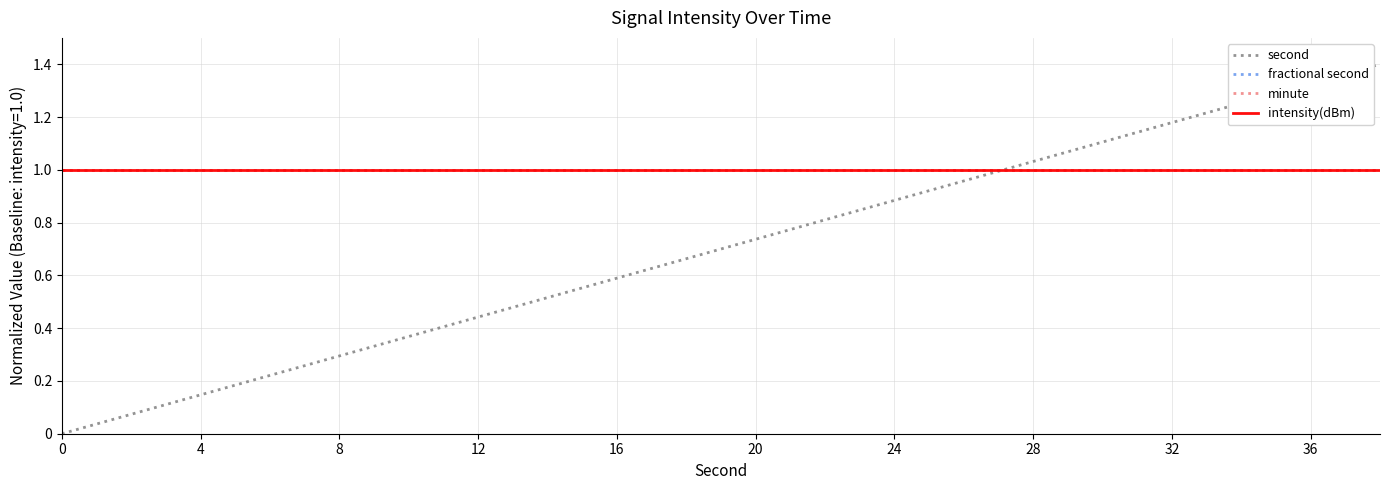

Does the chart have visible grid lines?

Yes